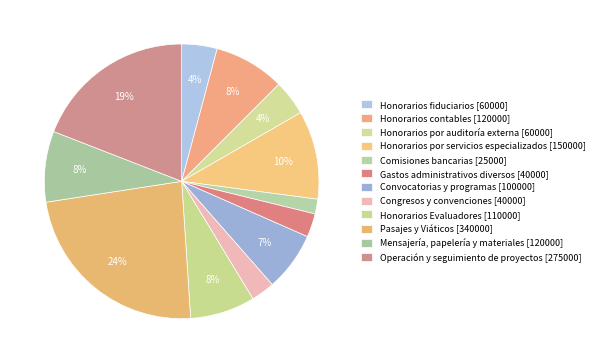

Count the number of slices in the pie.

12